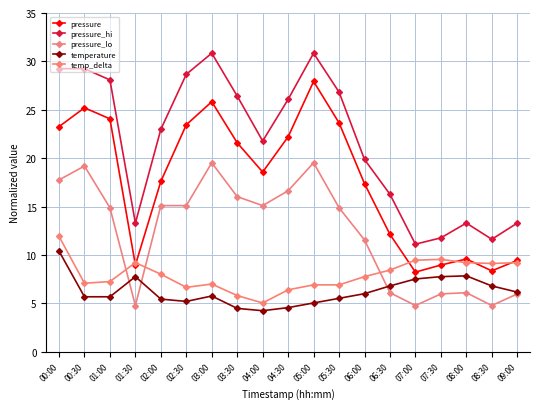

True or false: pressure has more than 2 points higher than both neighbors.

True